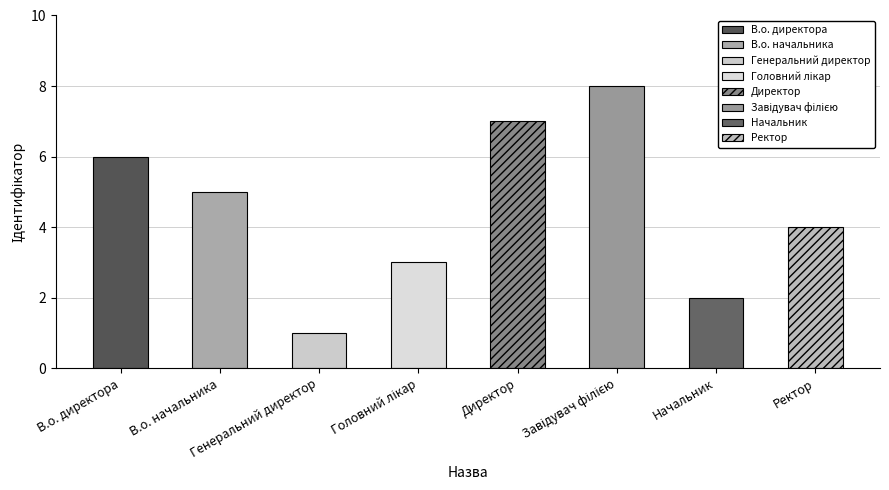

What is the change in value from Генеральний директор to Начальник?

+1